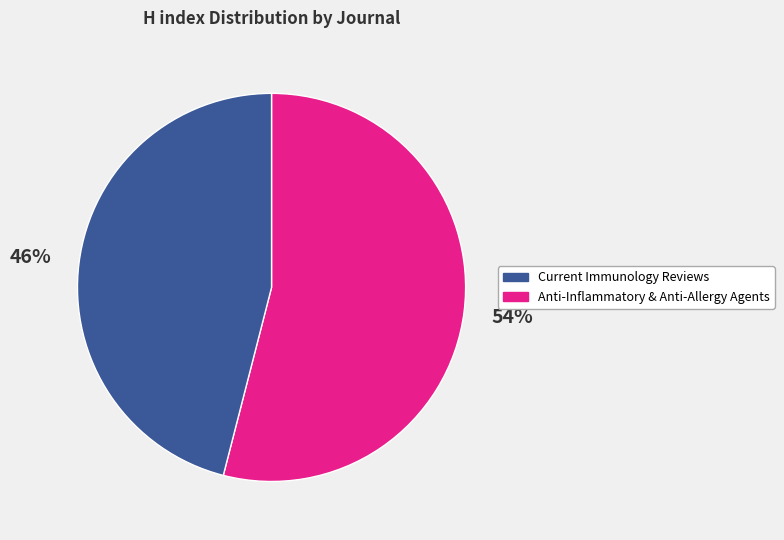

Does any single category account for the majority?

Yes